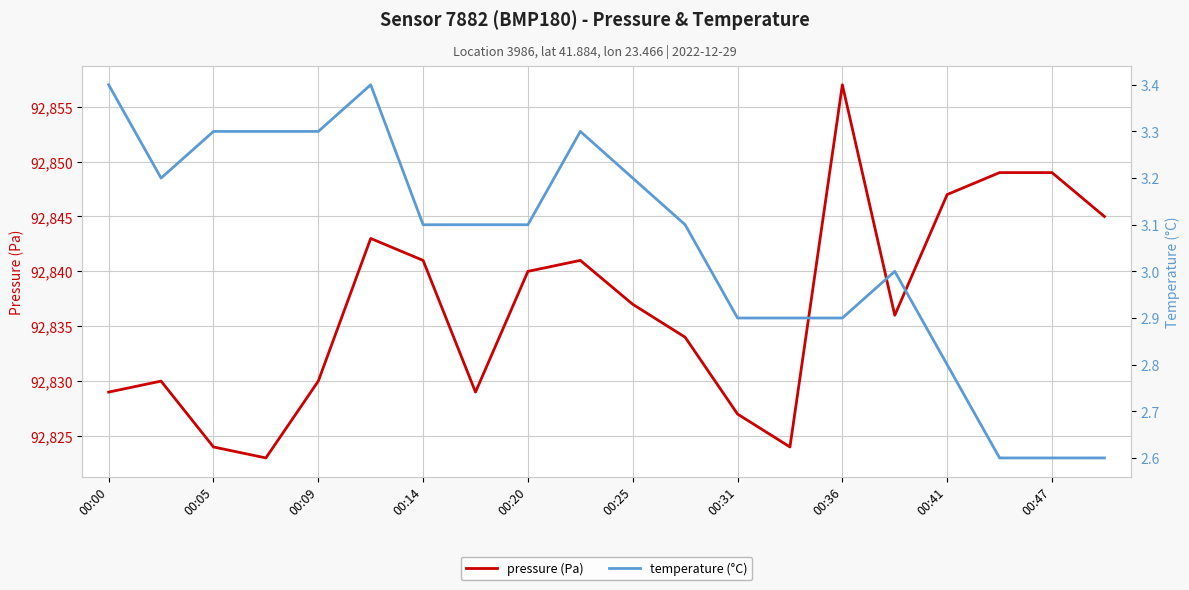

Rank the series by their average value, from highest to lowest.

pressure (Pa), temperature (°C)